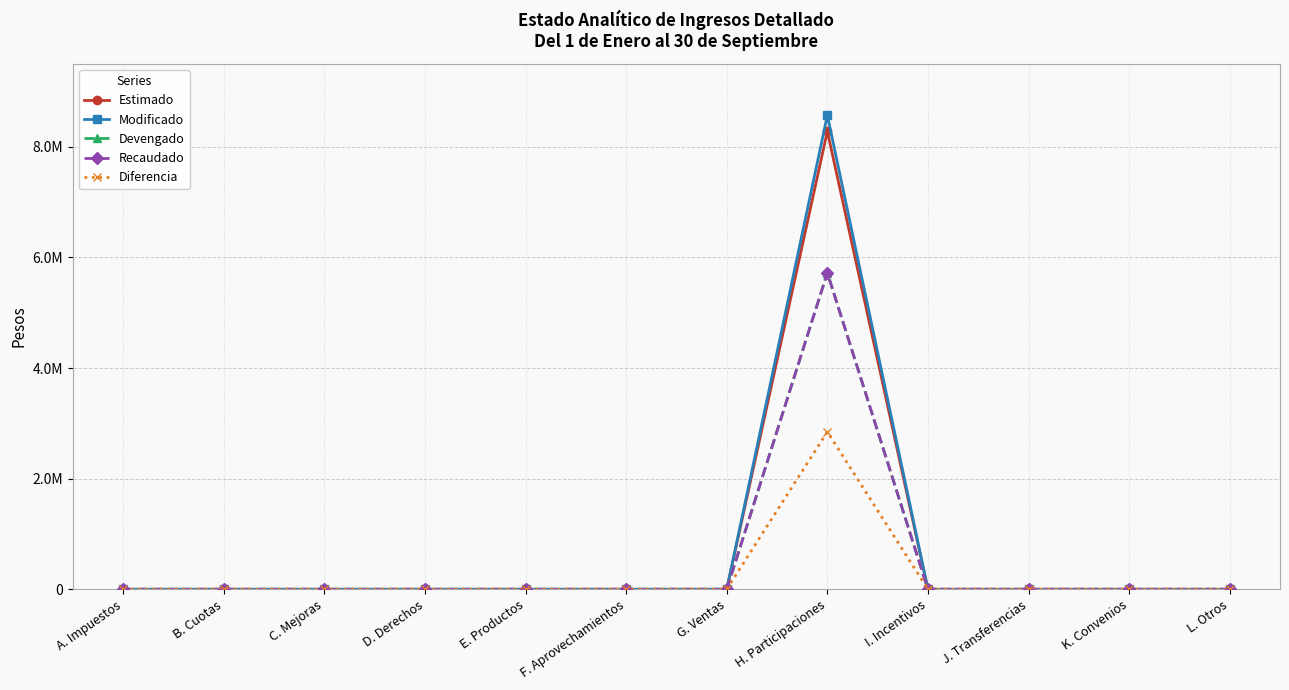

Does the chart have visible grid lines?

Yes